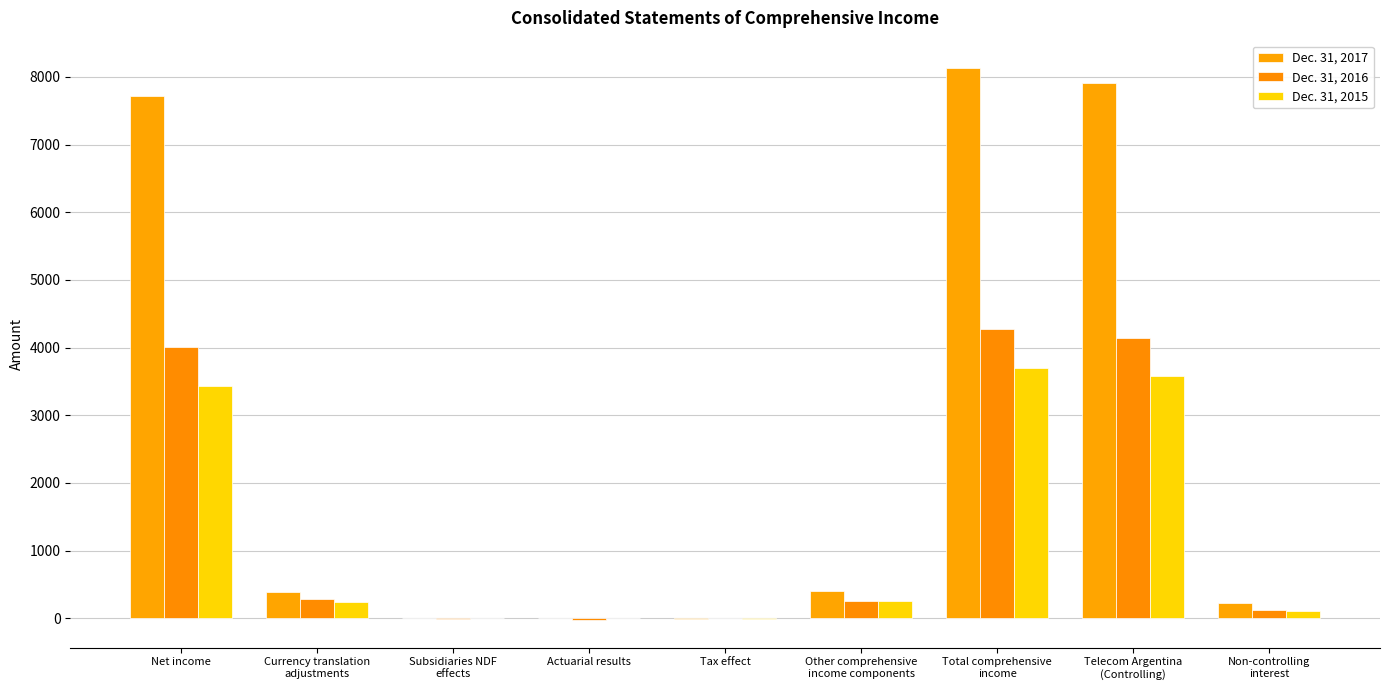

How many series are shown in this chart?

3